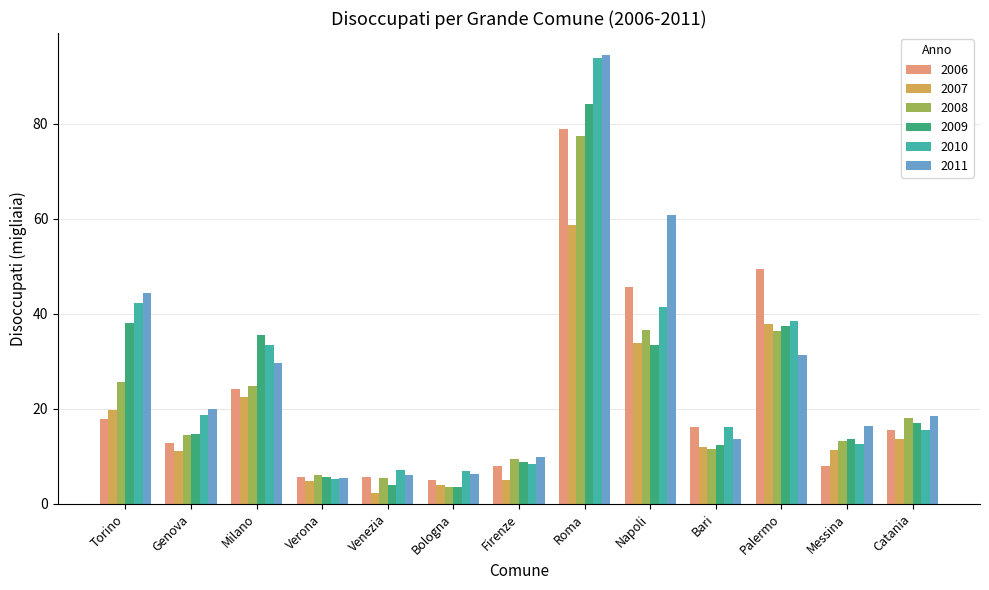

Which label corresponds to the largest value in the chart?

Roma